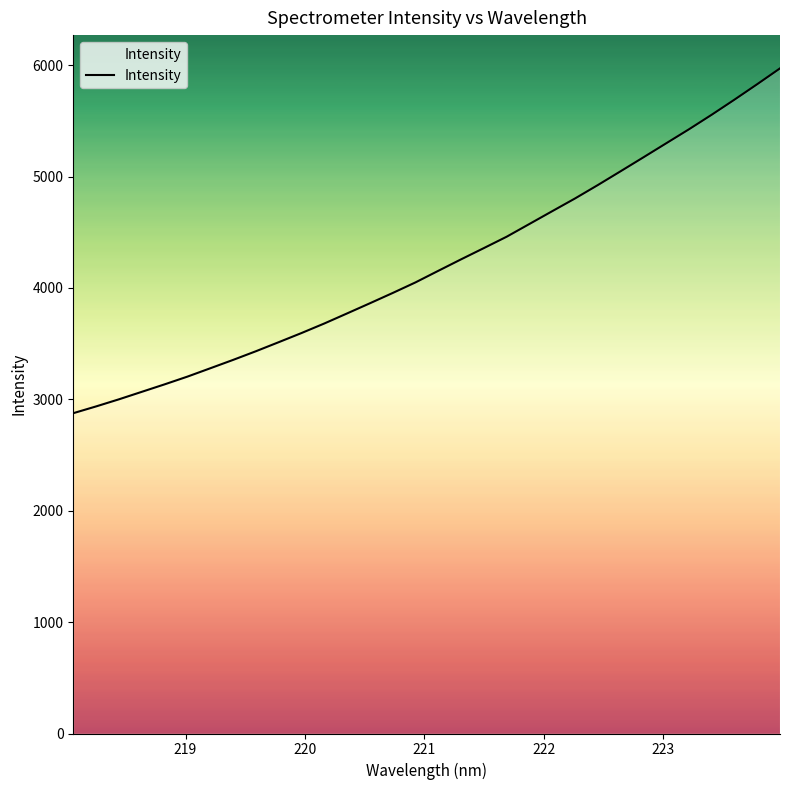

What is the smallest value displayed?

2875.4